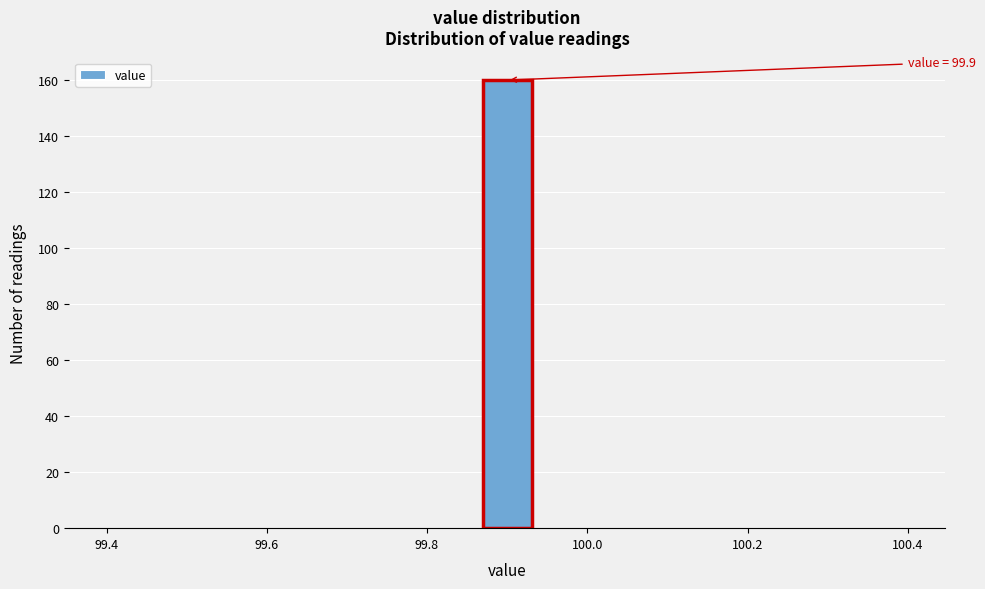

Around what value on the x-axis is the tallest bar? Give the approximate position of its centre, as read against the axis.

99.90